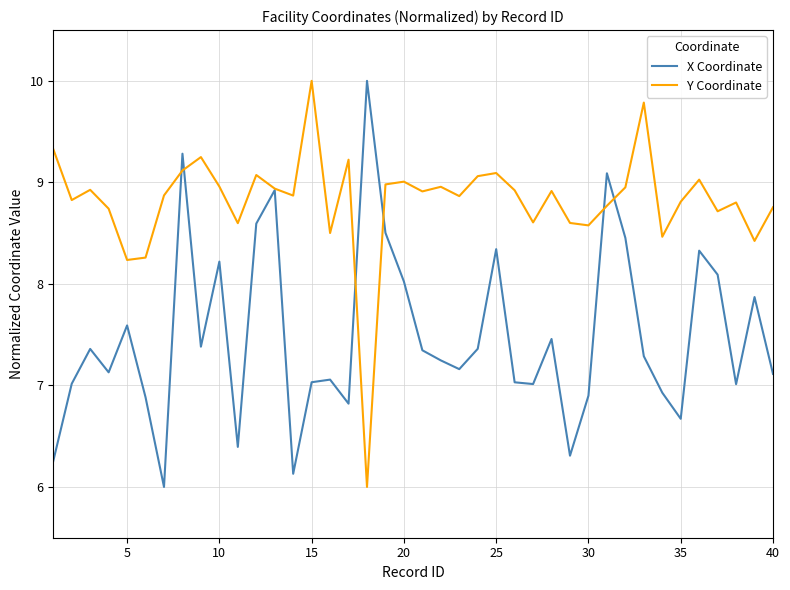

Which series has the largest total across all categories?

Y Coordinate